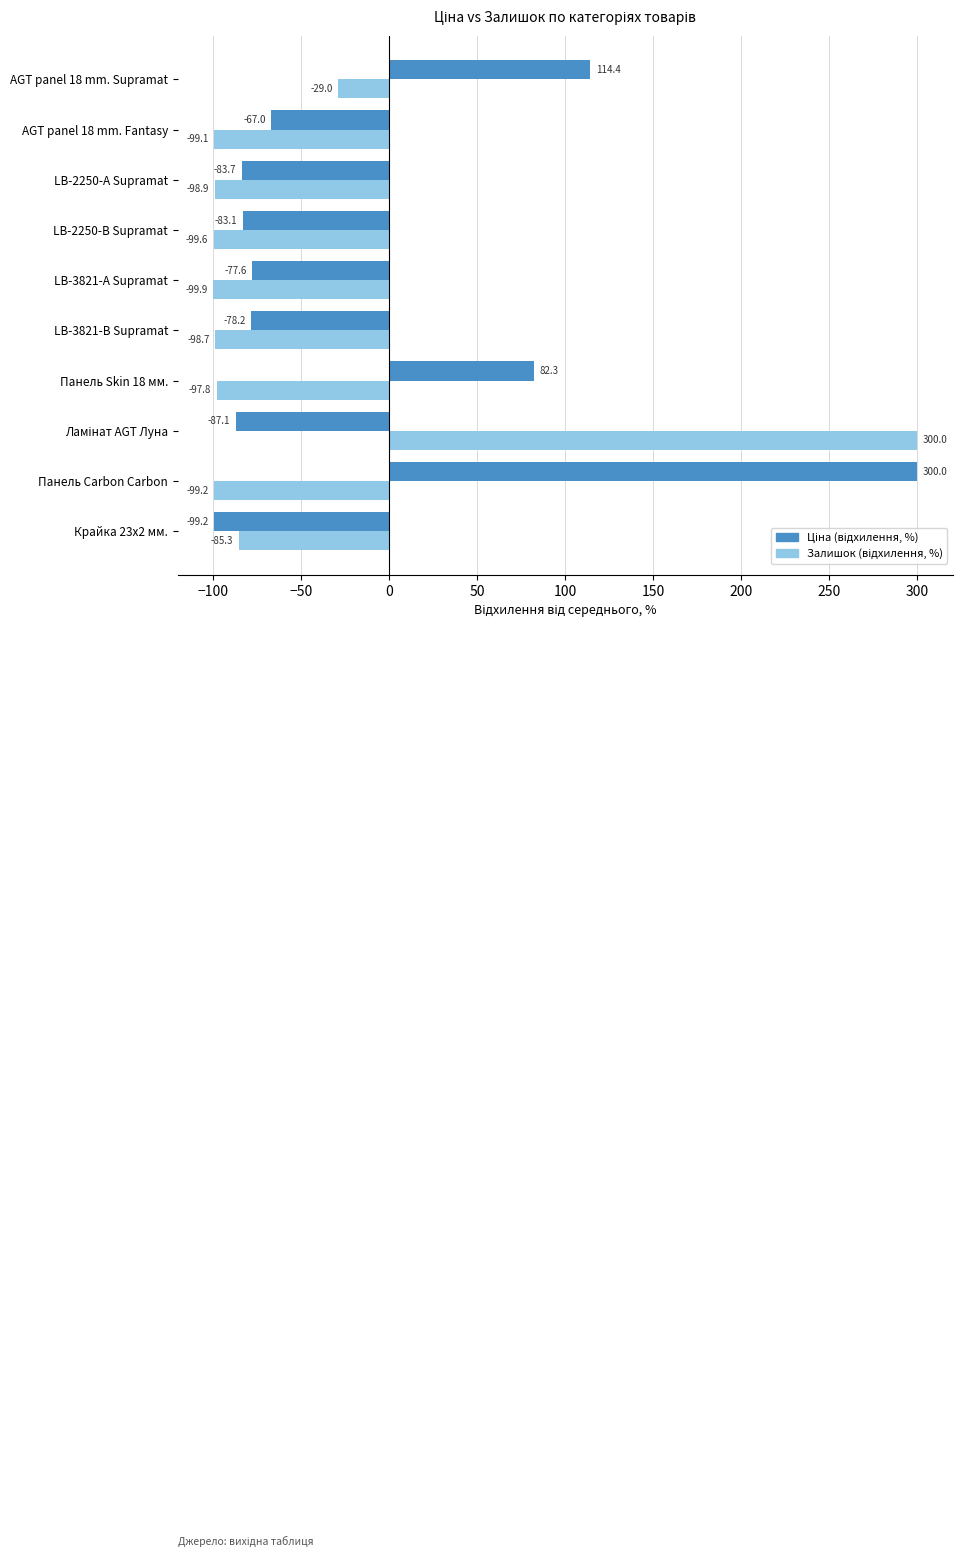

What is the minimum value shown in the chart?

-99.9